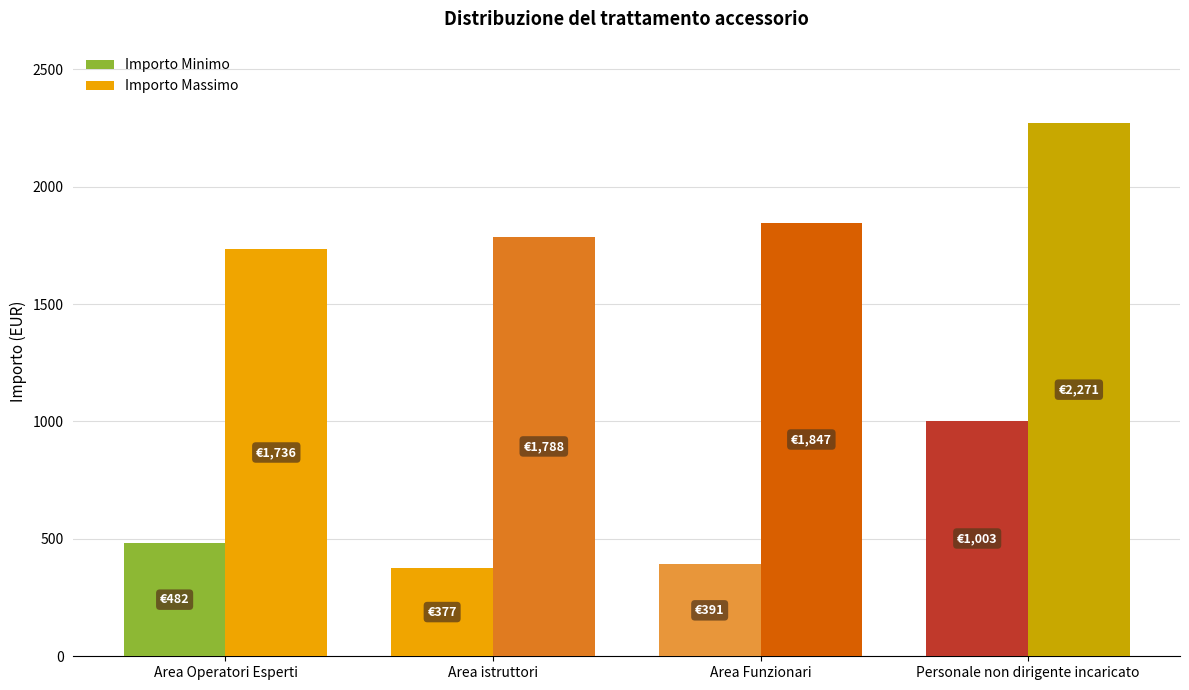

List the series in order of their overall mean, lowest first.

Importo Minimo, Importo Massimo